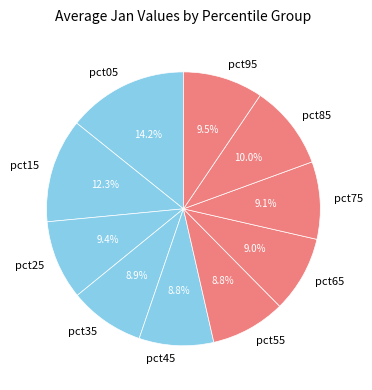

Is there a majority slice in this chart?

No